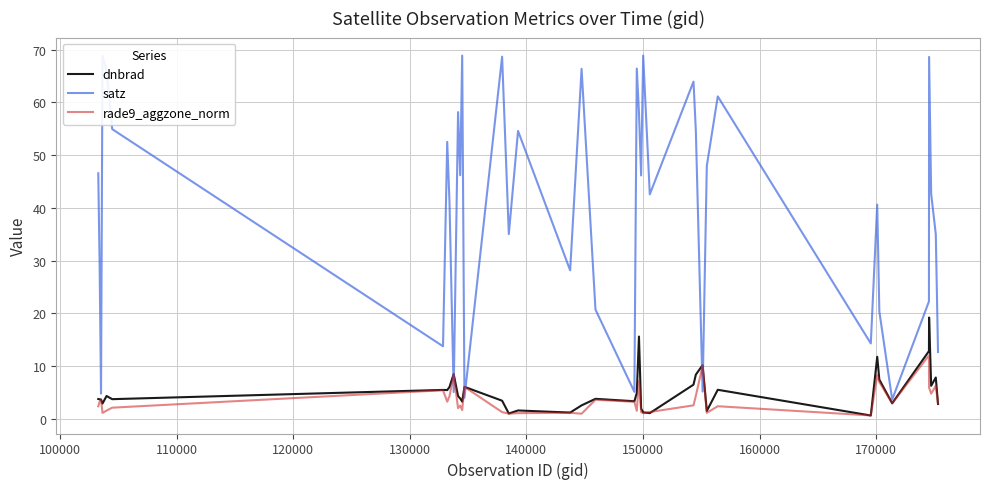

What is the lowest value of the satz series?

3.6